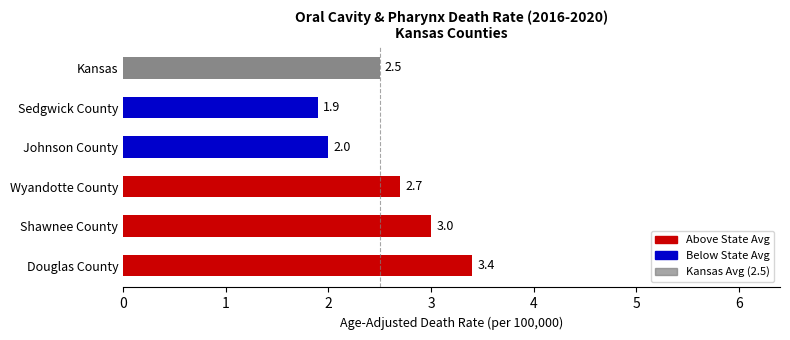

Is it true that the value at Shawnee County is 3.0?

True